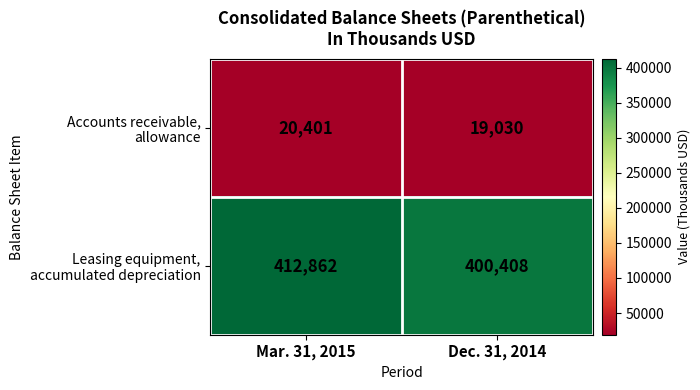

What is the spread (max minus min) of values at Mar. 31, 2015?

392461